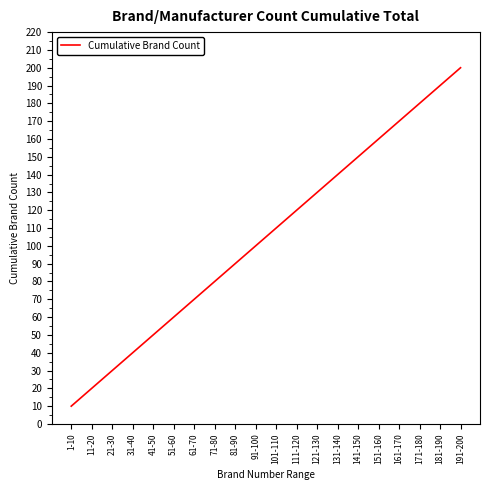

What is the difference between the second highest and second lowest values?

170